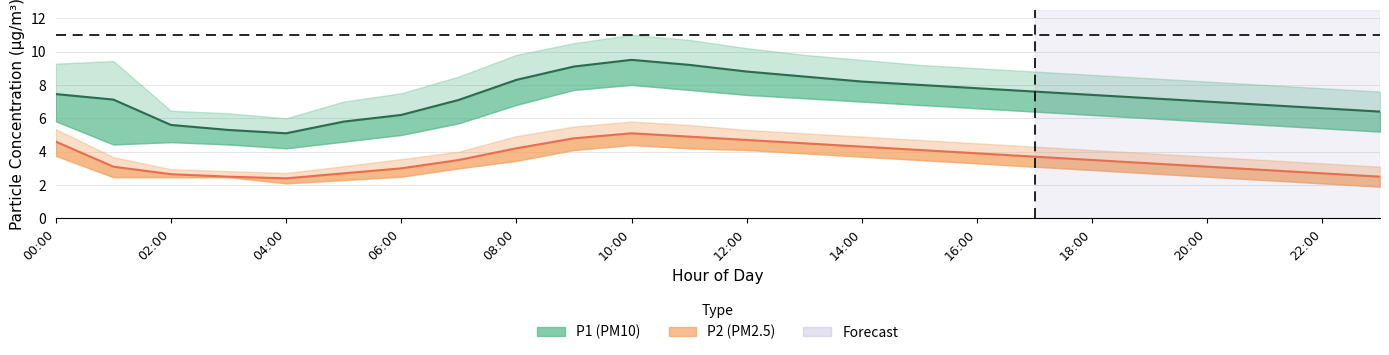

How many lines are shown in the chart?

6